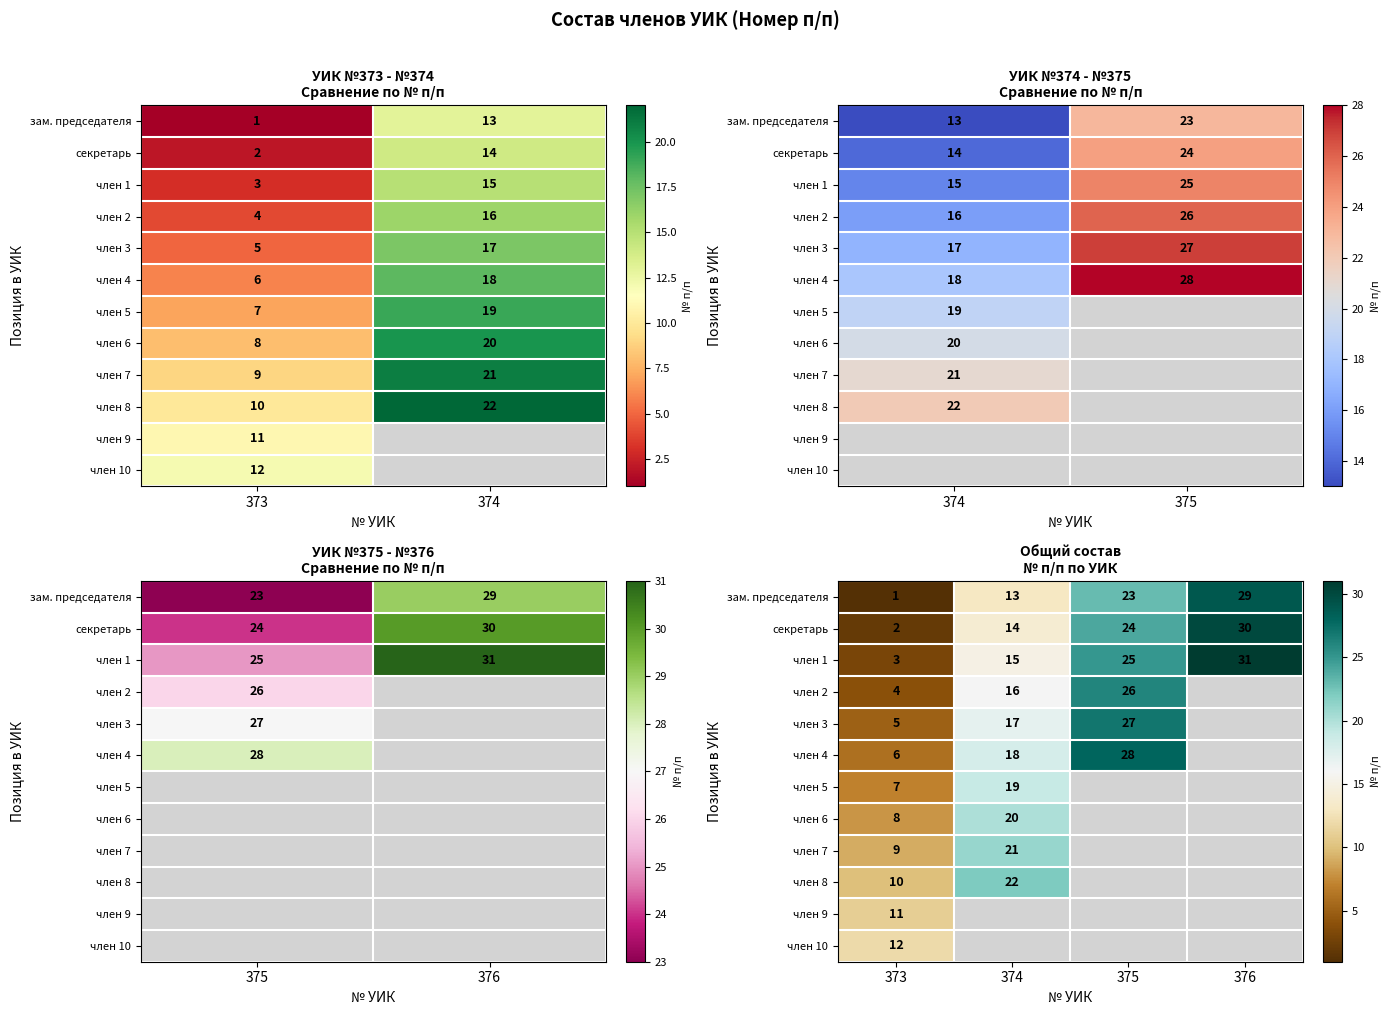

At which label does член 8 reach its minimum?

373